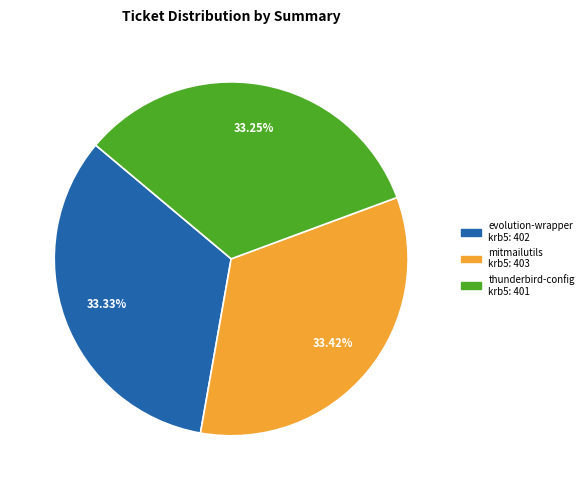

Does any single category account for the majority?

No